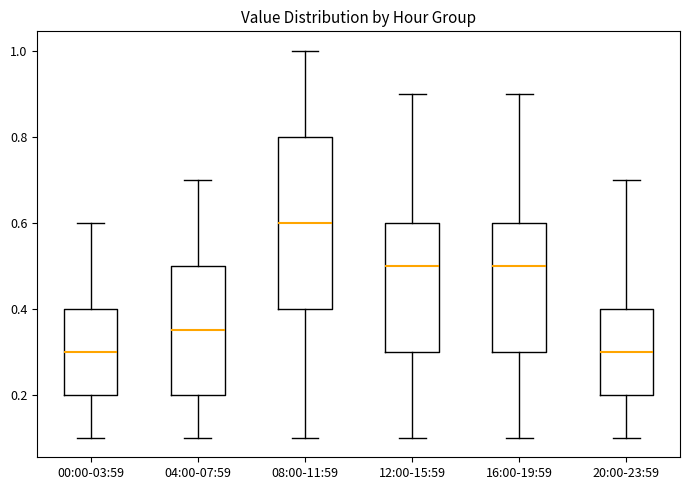

Reading left to right, read every box against the y-axis: the position of its median line, the range the box covers, and the ends of its whiskers. The values are not printed on the chart, so give them approximately, as read against the axis.

00:00-03:59: median 0.30, box 0.20 to 0.40, whiskers 0.10 to 0.60
04:00-07:59: median 0.36, box 0.20 to 0.50, whiskers 0.10 to 0.70
08:00-11:59: median 0.60, box 0.40 to 0.80, whiskers 0.10 to 1.00
12:00-15:59: median 0.50, box 0.30 to 0.60, whiskers 0.10 to 0.90
16:00-19:59: median 0.50, box 0.30 to 0.60, whiskers 0.10 to 0.90
20:00-23:59: median 0.30, box 0.20 to 0.40, whiskers 0.10 to 0.70